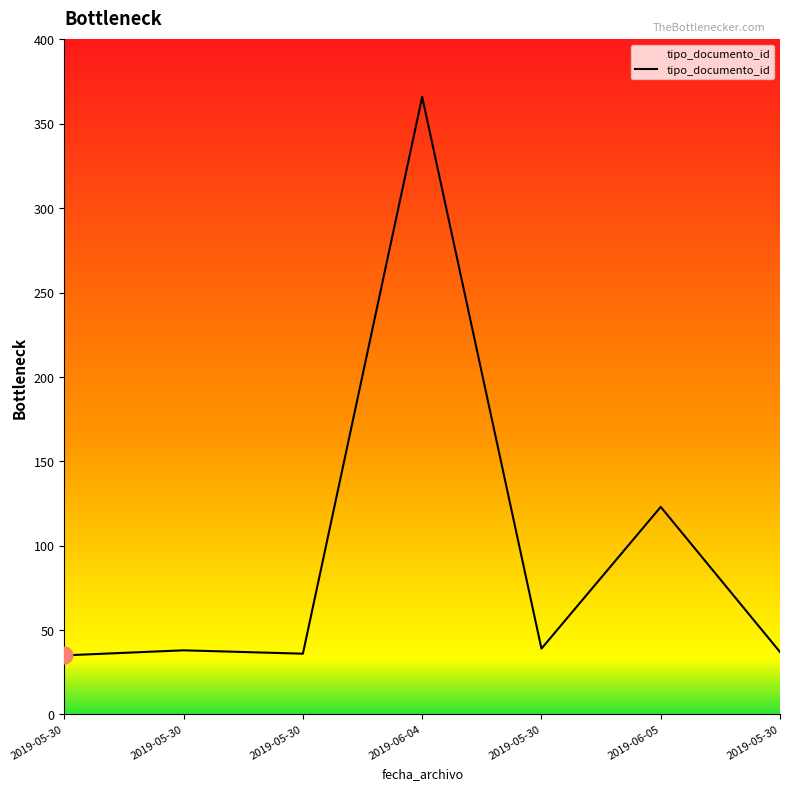

What is the ratio of the value at 2019-05-30 to the value at 2019-05-30?

1.1